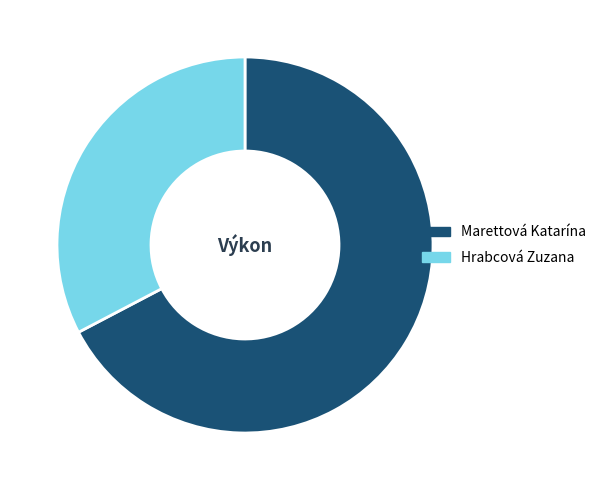

Does Marettová Katarína represent more than half of the total?

Yes